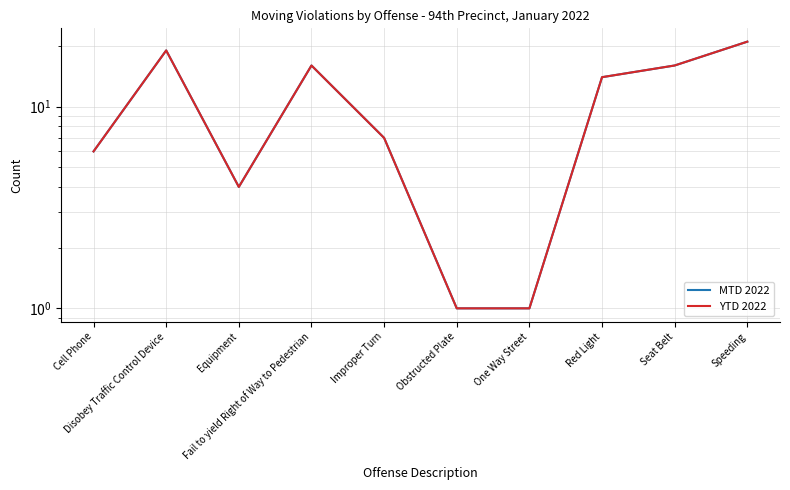

At which category does YTD 2022 reach its first local peak?

Disobey Traffic Control Device